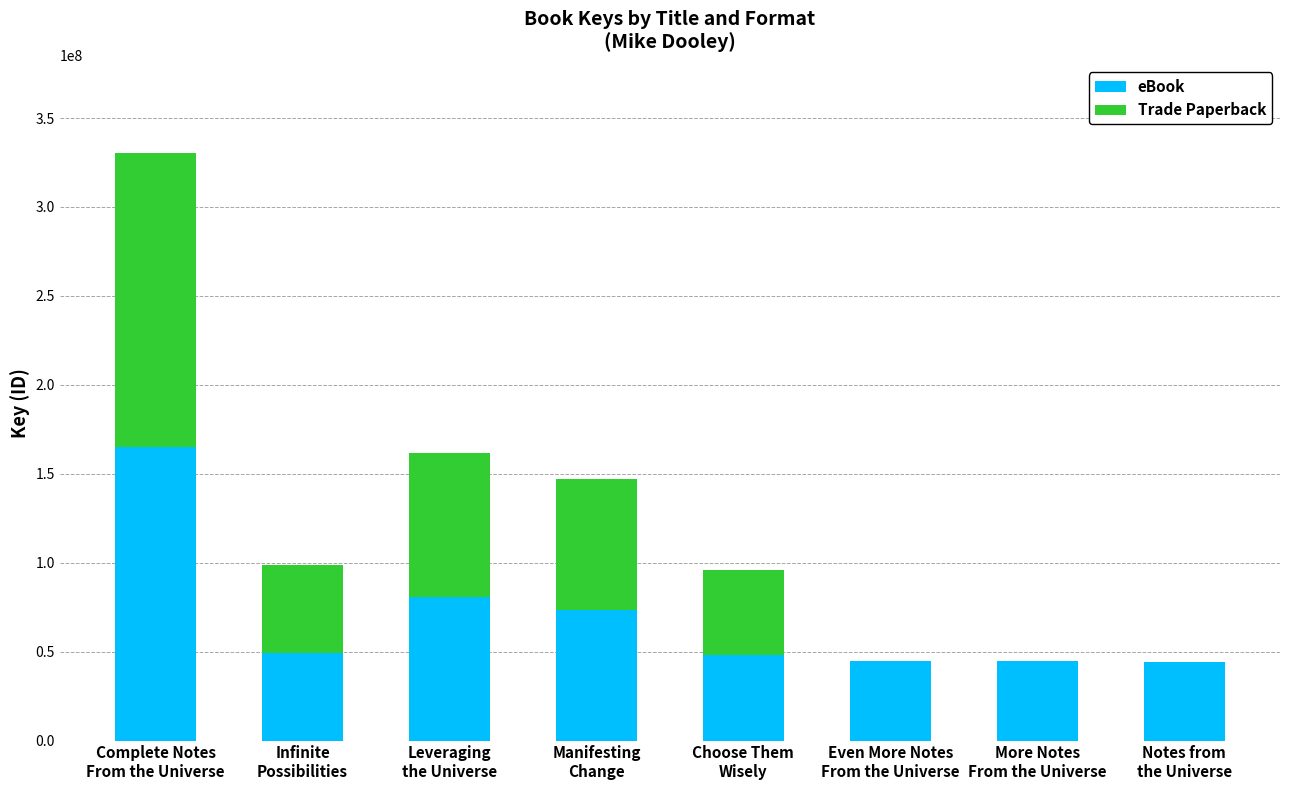

How many data points does each series have?

8